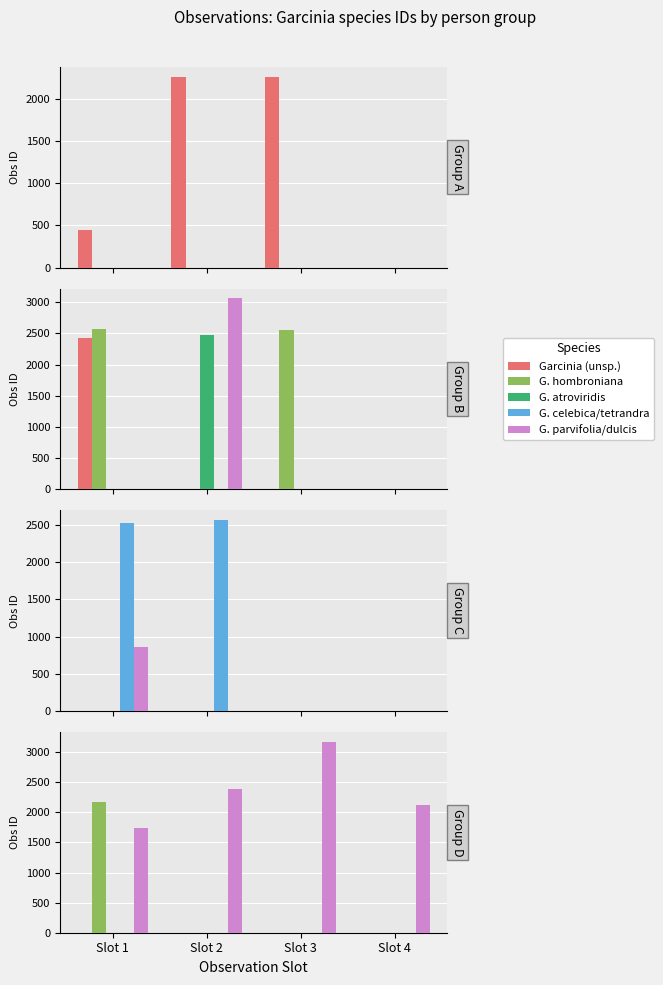

Is the value of G. celebica/tetrandra at Slot 2 greater than the value of Garcinia (unsp.) at Slot 1?

No